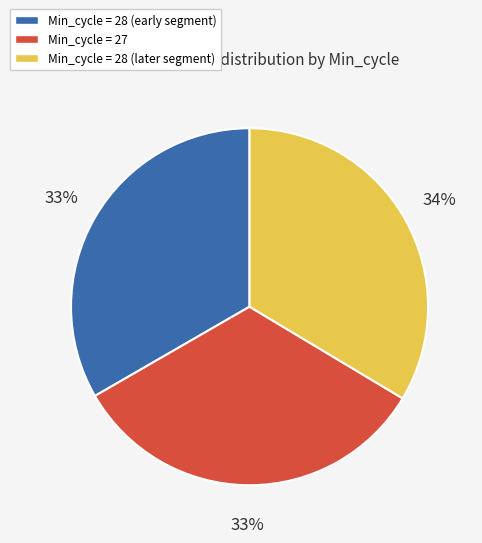

What percentage is the Min_cycle = 28 (later segment) slice, to the nearest percent?

34%